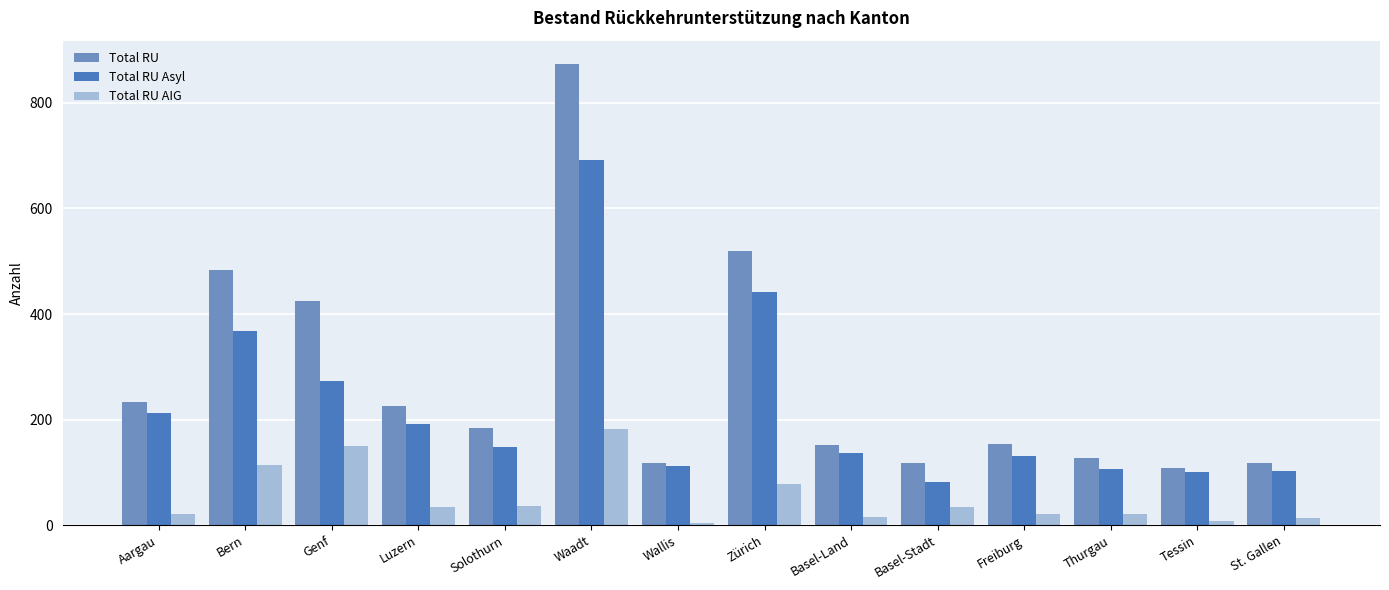

What is the label of the 1st bar from the left?

Aargau